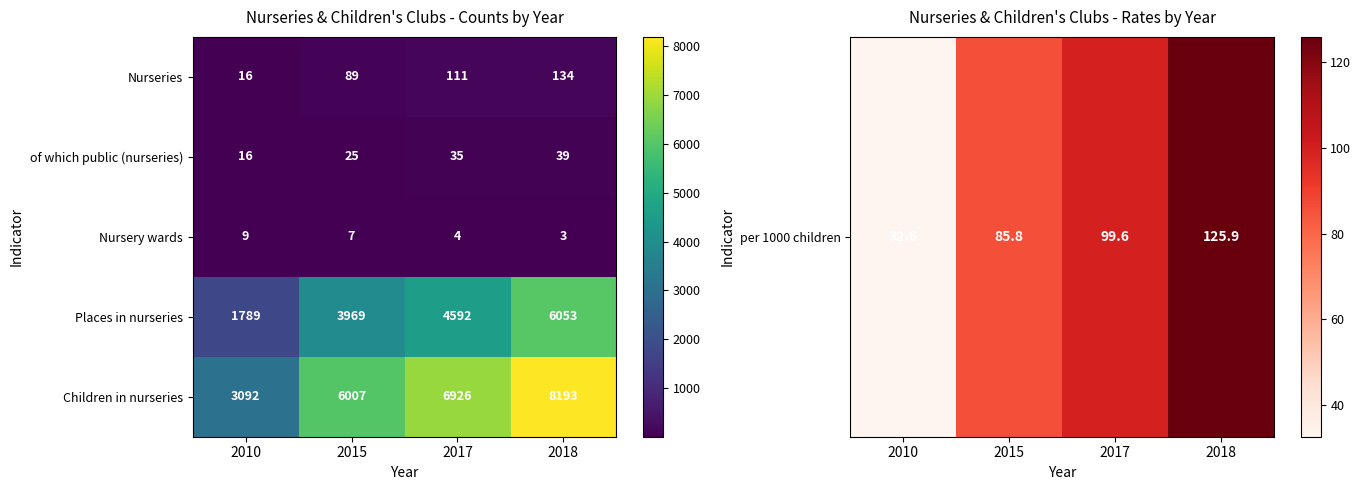

True or false: Children in nurseries has a value of 6007 at 2015.

True